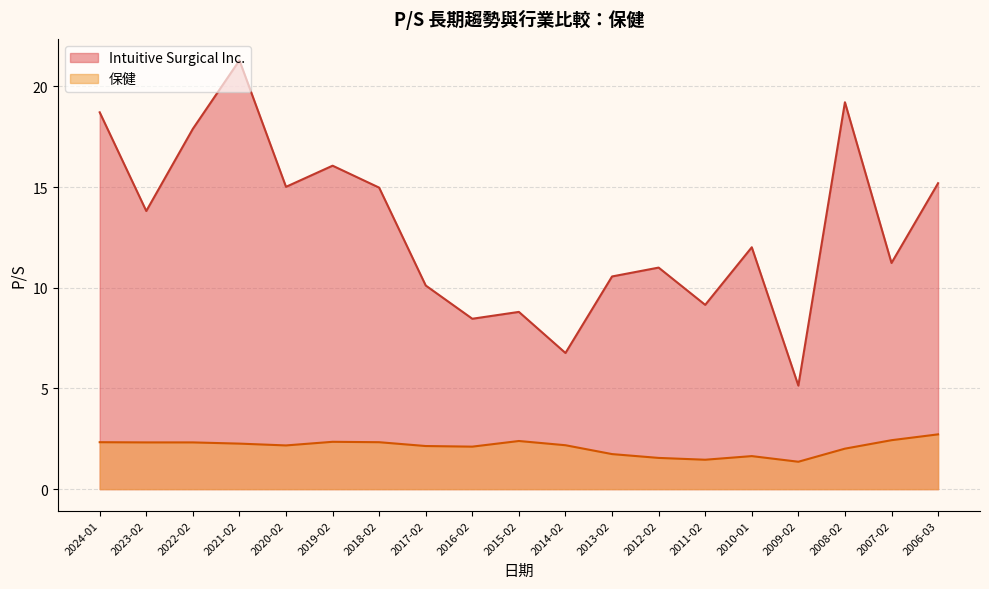

Between 2014-02 and 2008-02, which series saw the biggest shift?

Intuitive Surgical Inc.